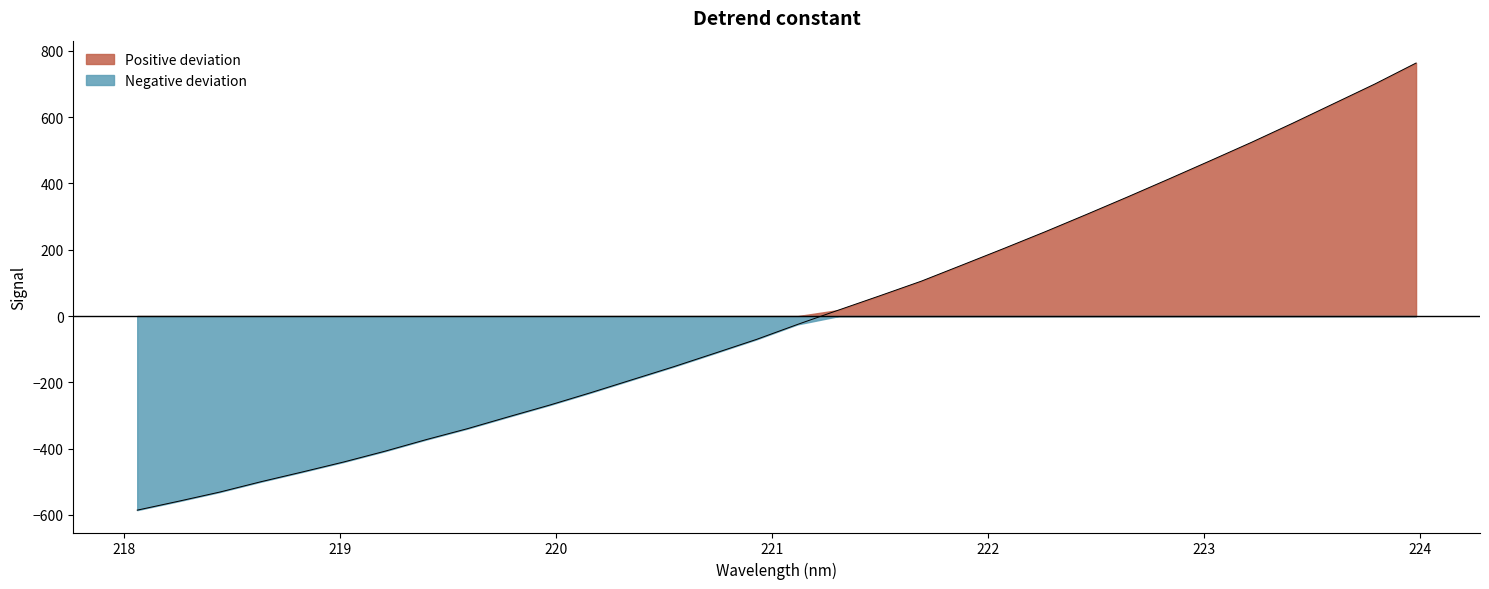

What is the maximum value shown in the chart?

763.4